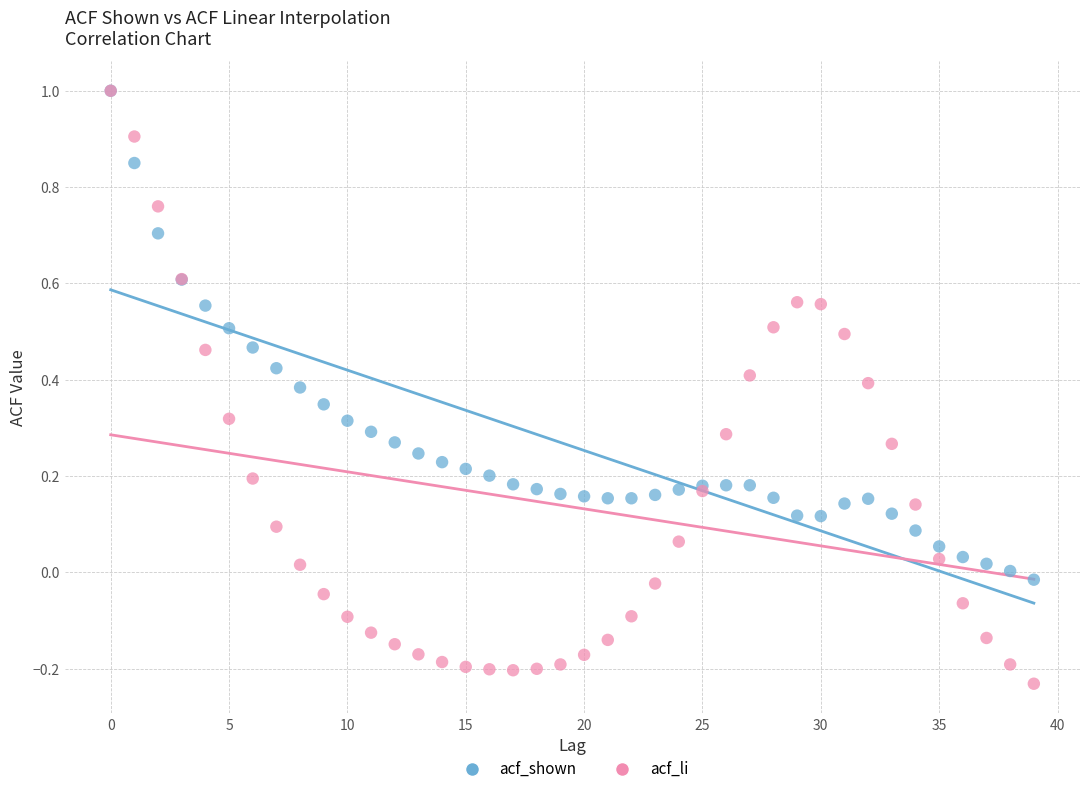

What are all the series names shown in the legend?

acf_shown, acf_li